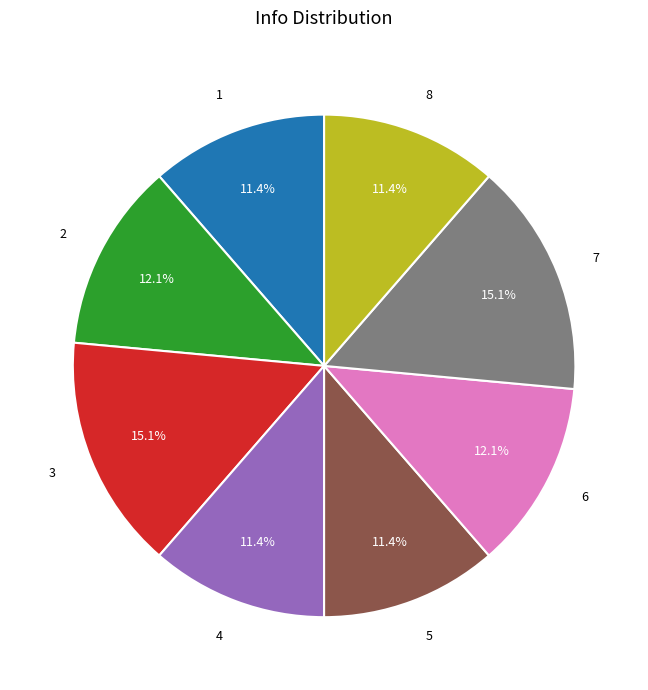

Which has a higher value, 6 or 1?

6